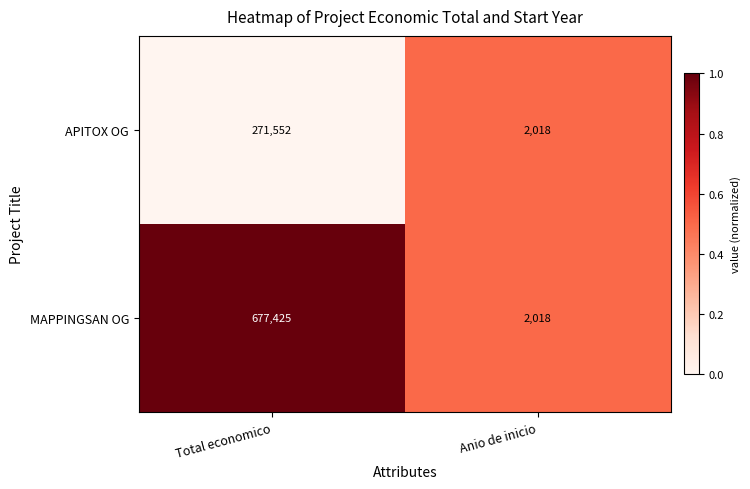

At which category does the chart reach its minimum across all series?

Anio de inicio